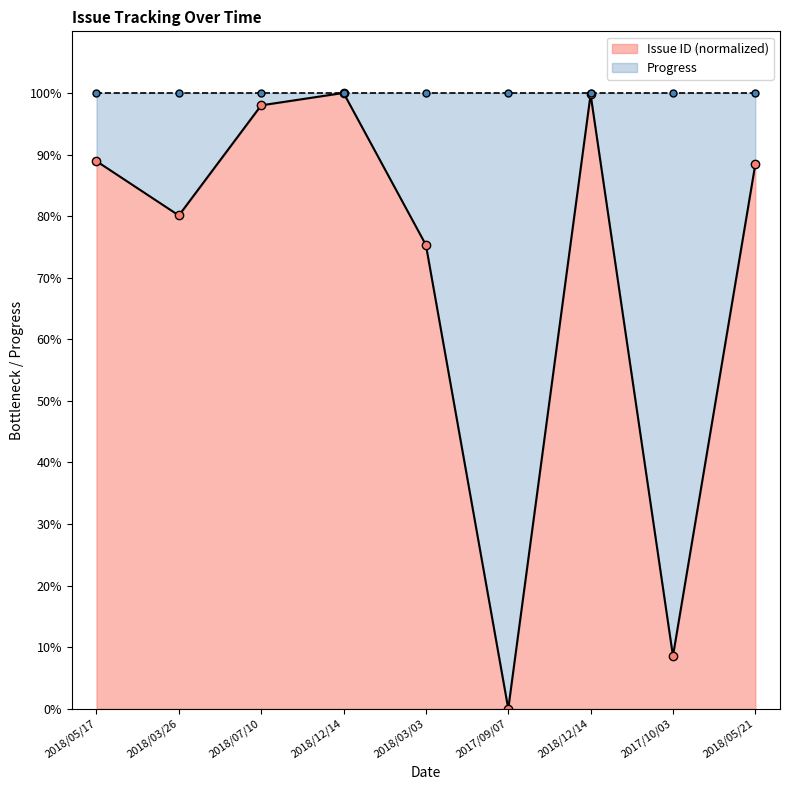

Rank the categories by value from lowest to highest.

2017/09/07, 2017/10/03, 2018/03/03, 2018/03/26, 2018/05/21, 2018/05/17, 2018/07/10, 2018/12/14, 2018/12/14